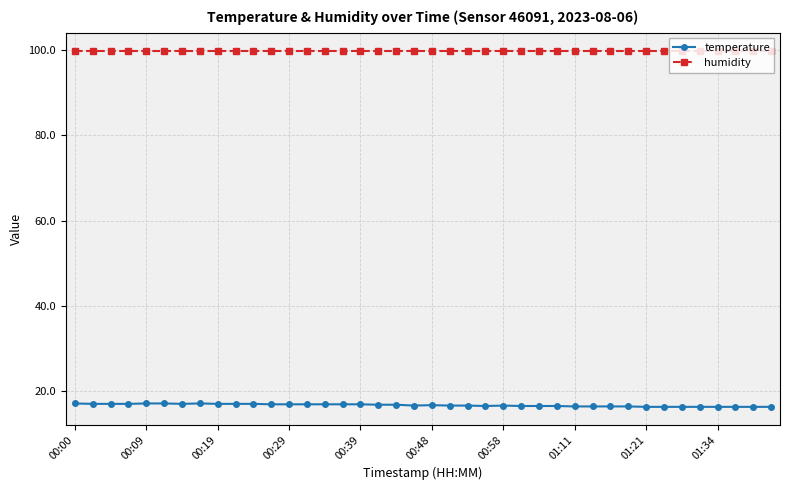

What is the maximum value for humidity?

99.9